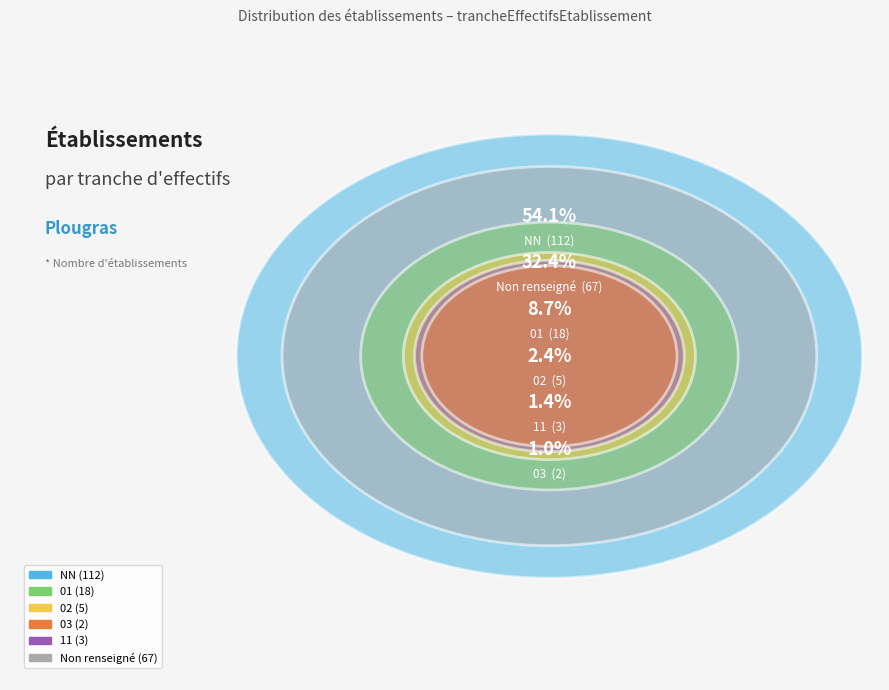

What percentage is NOT represented by 11?

98.6%